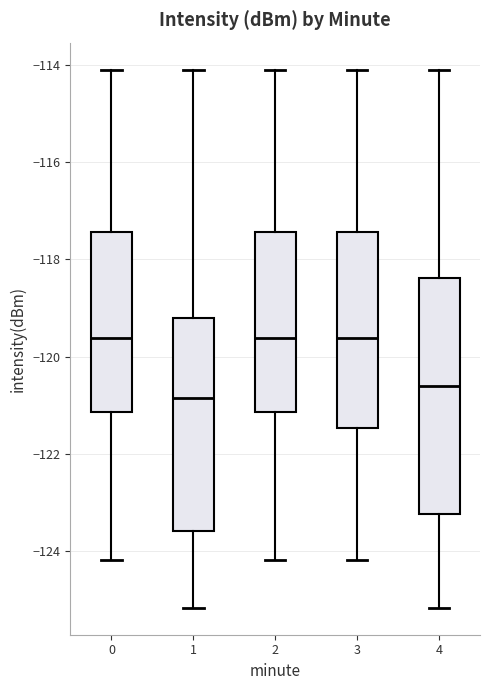

Which box has the lowest median line?

1